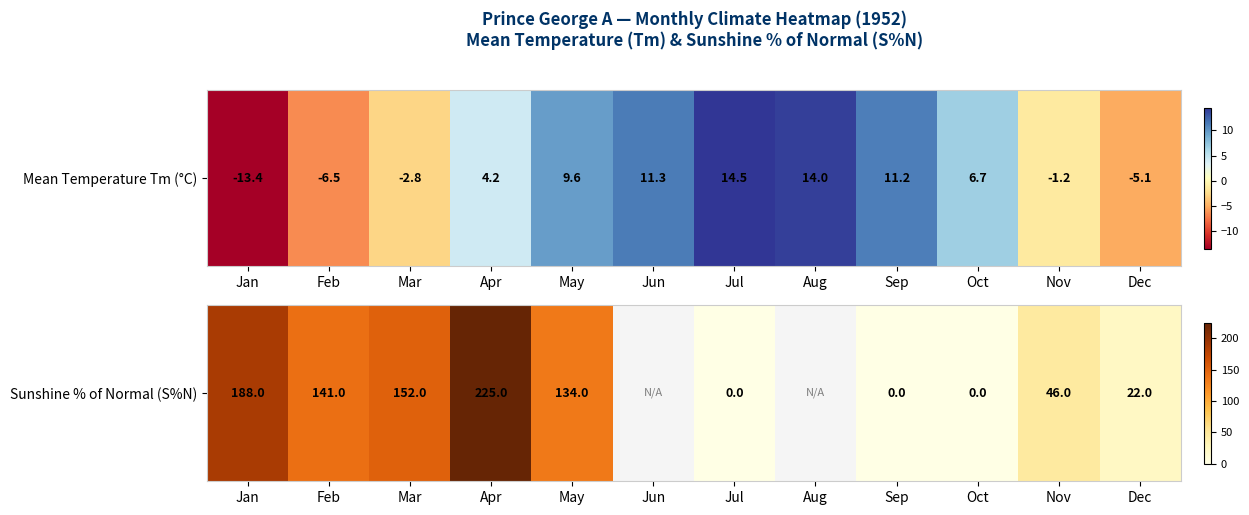

What is the difference between the maximum and minimum values?

225.0